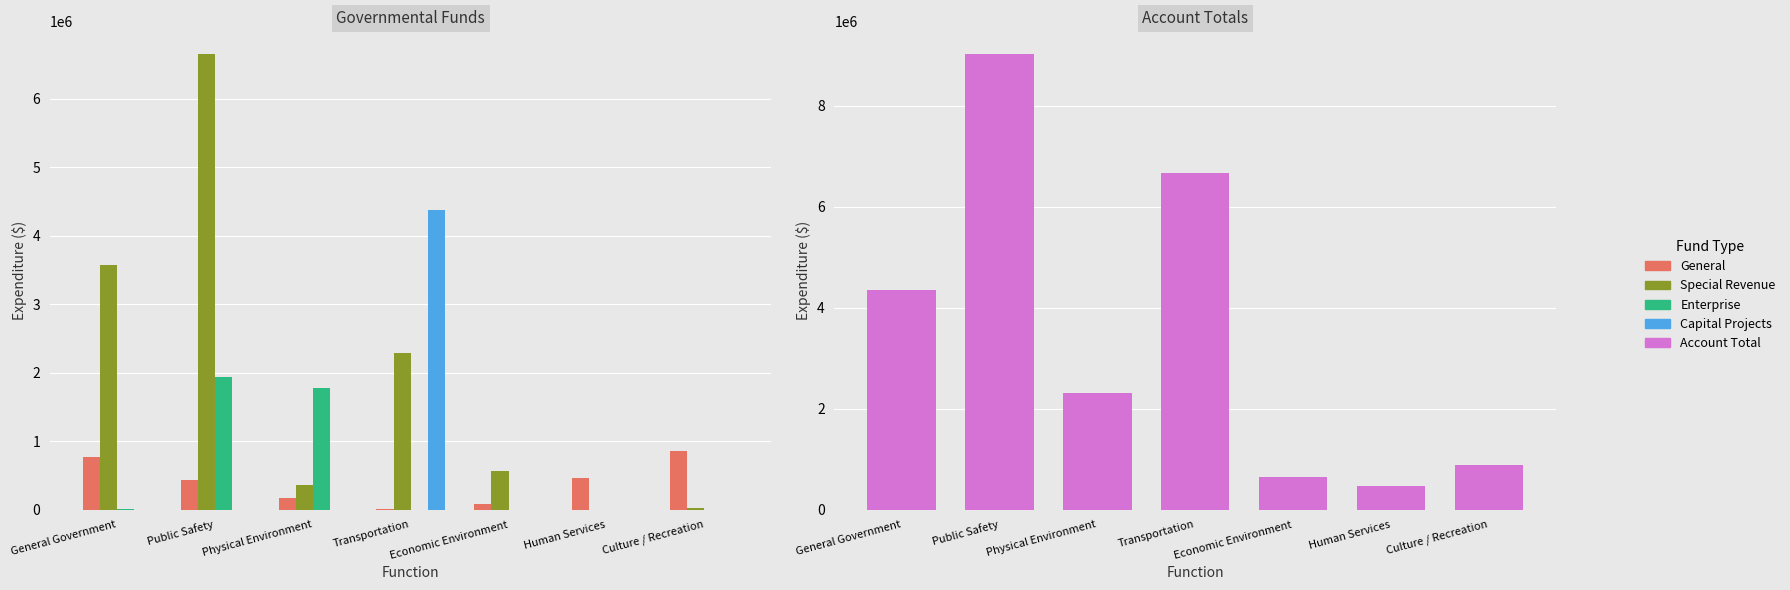

Which series has the largest range (max minus min)?

Account Total